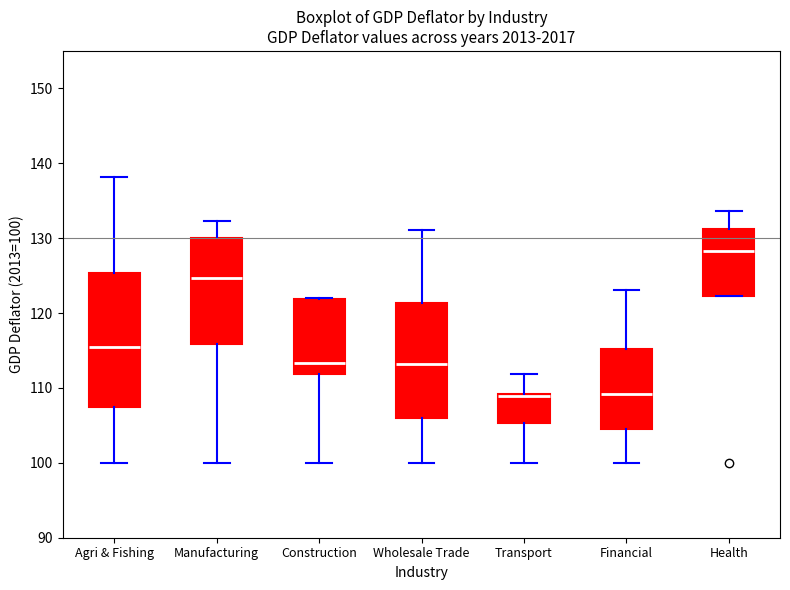

Reading left to right, read every box against the y-axis: the position of its median line, the range the box covers, and the ends of its whiskers. The values are not printed on the chart, so give them approximately, as read against the axis.

Agri & Fishing: median 115, box 107 to 125, whiskers 100 to 138
Manufacturing: median 125, box 116 to 130, whiskers 100 to 132
Construction: median 113, box 112 to 122, whiskers 100 to 122
Wholesale Trade: median 113, box 106 to 121, whiskers 100 to 131
Transport: median 109 (drawn on the box's upper edge), box 105 to 109, whiskers 100 to 112
Financial: median 109, box 105 to 115, whiskers 100 to 123
Health: median 128, box 122 to 131, whiskers 122 to 134